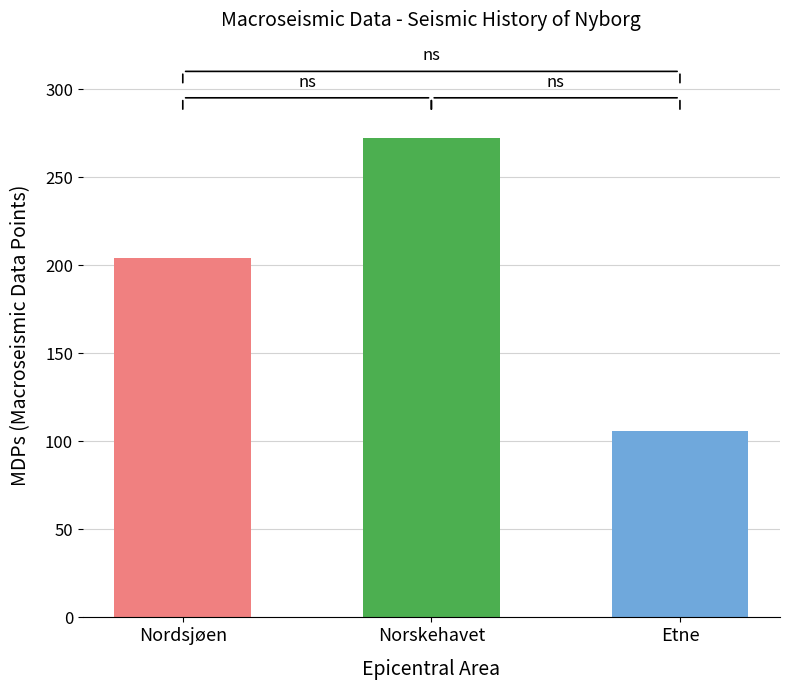

Is it true that the value at Norskehavet is 272?

True